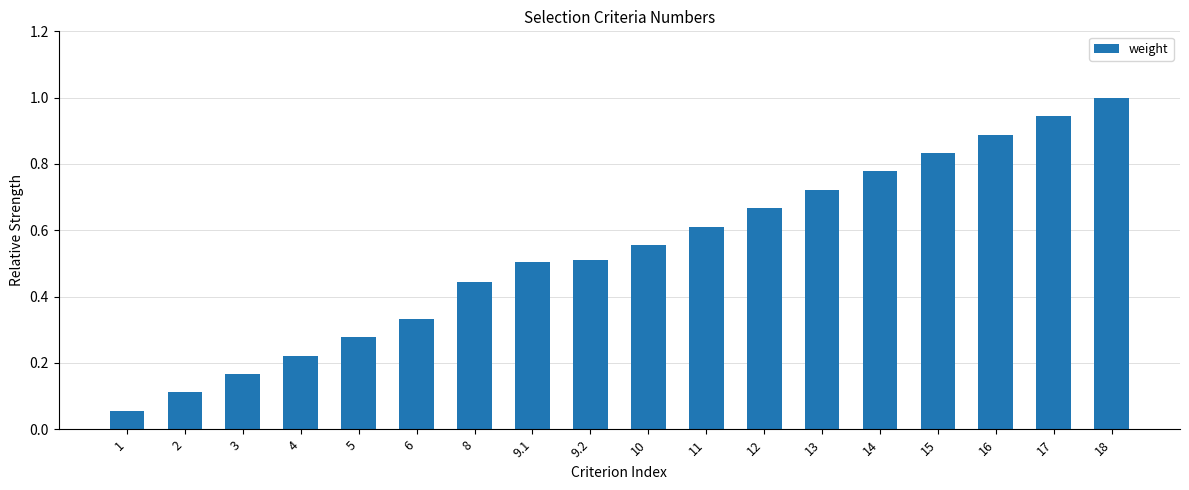

What is the maximum value shown in the chart?

1.0